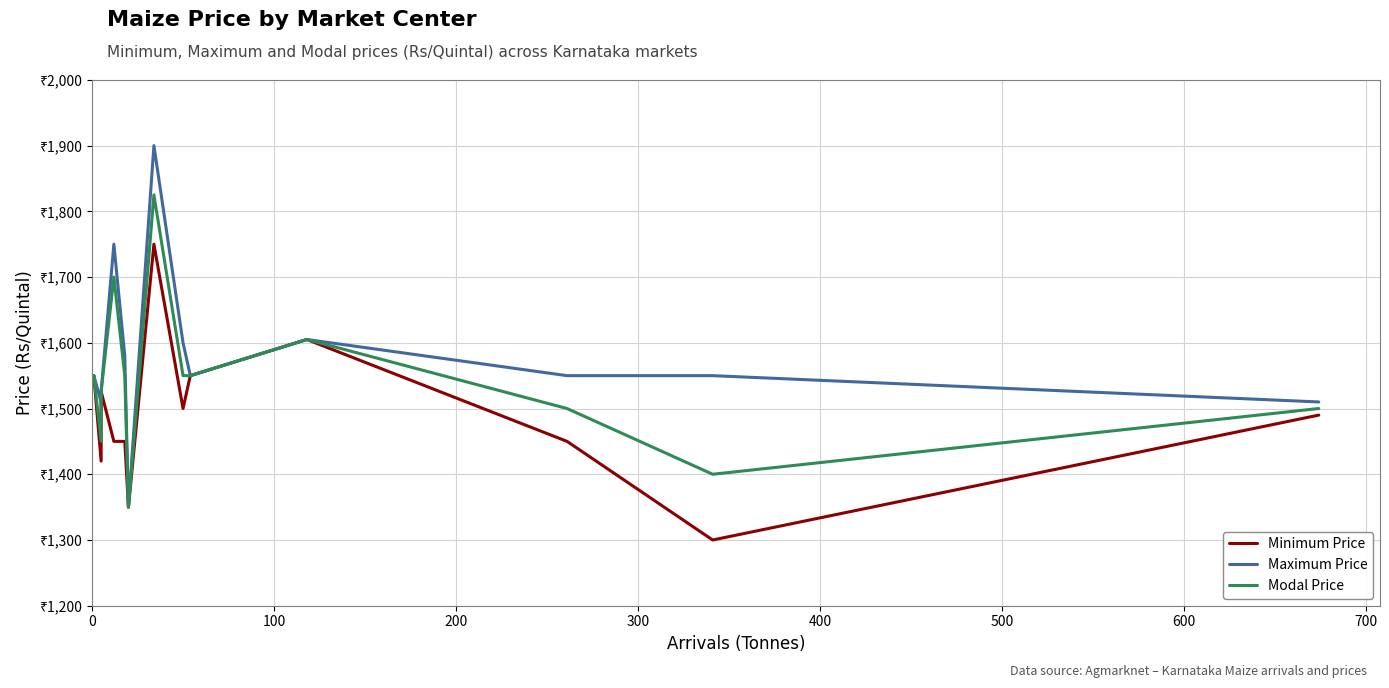

True or false: Maximum Price has a value of 929 at 600.

False